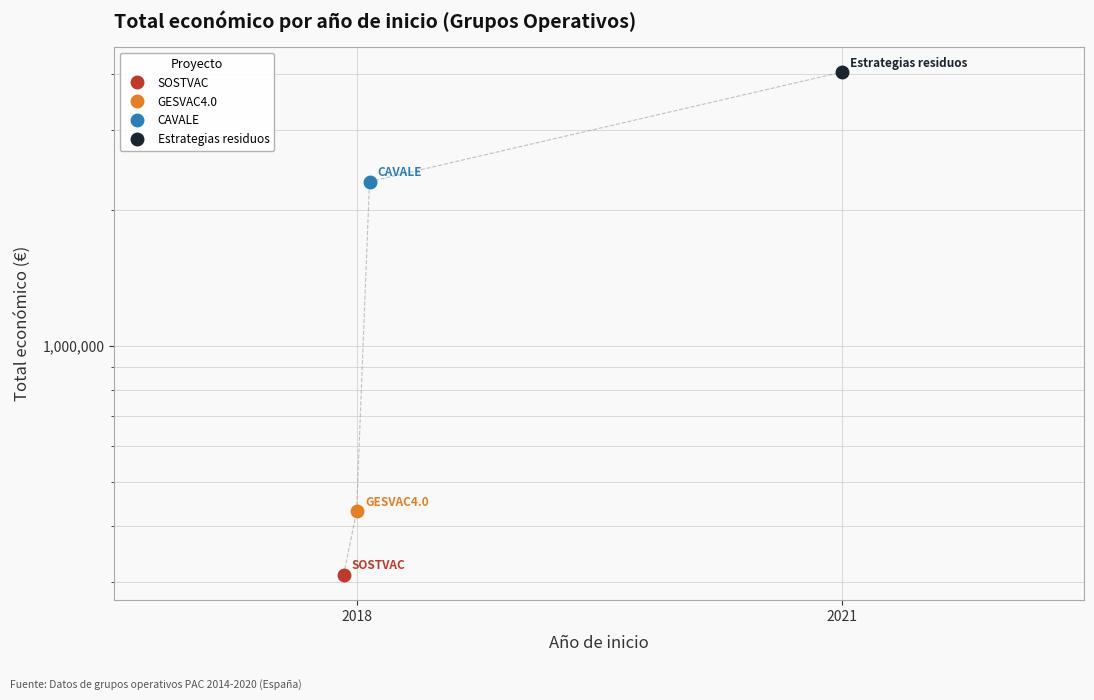

True or false: there are more than 2 points higher than both neighbors.

False